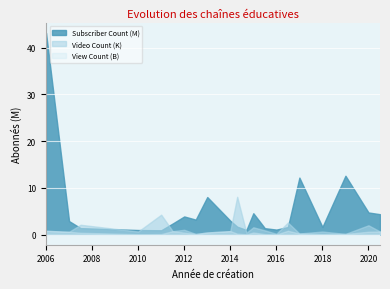

Rank the series by their maximum value, from lowest to highest.

View Count (B), Video Count (K), Subscriber Count (M)